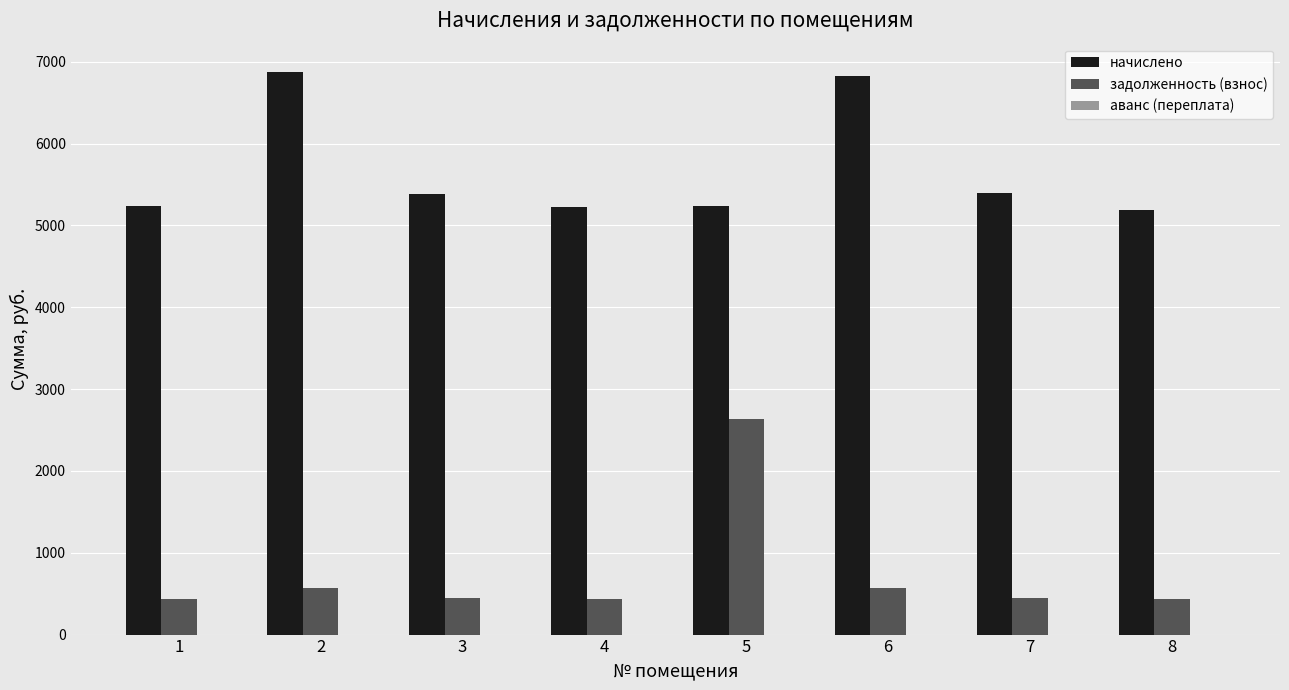

What is the difference between the highest and lowest values at 4?

4791.5